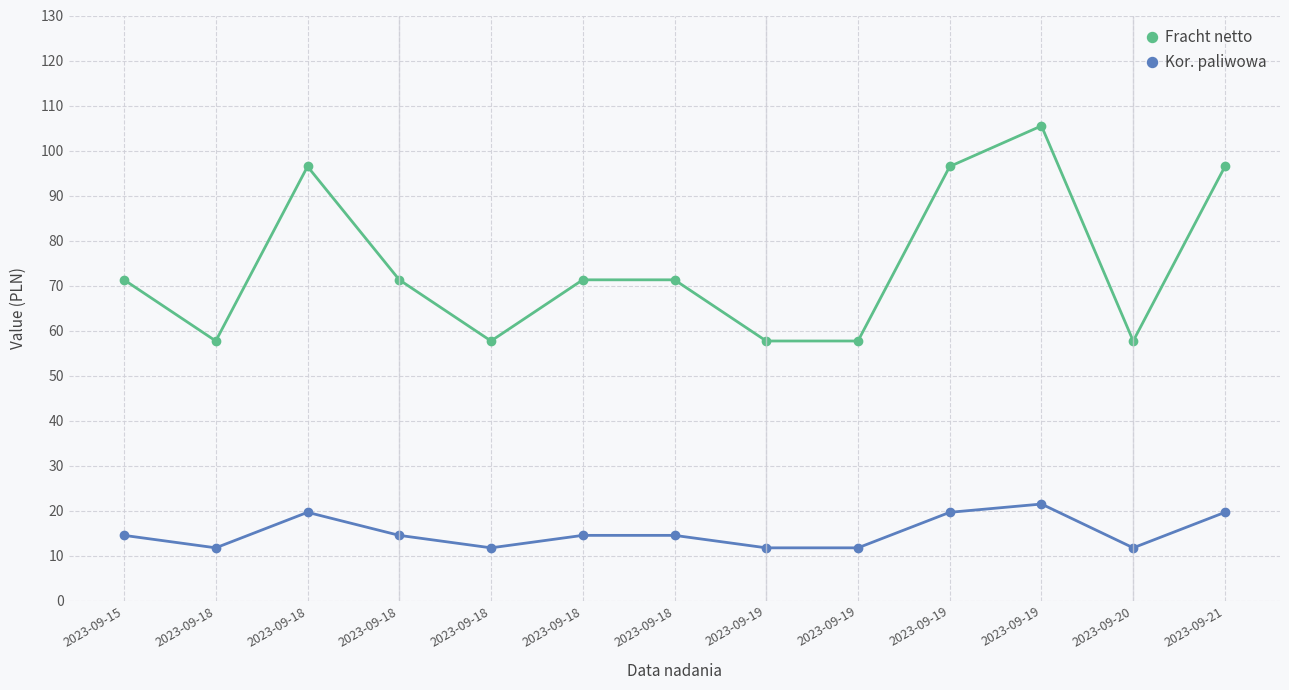

How many values in the Kor. paliwowa series exceed 14?

8